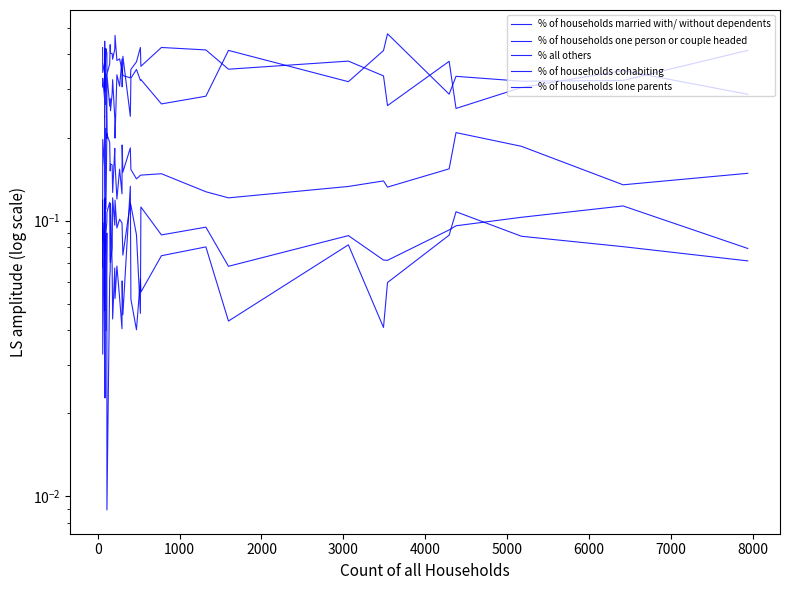

Is it true that % of households lone parents equals 0.1 at 2000?

True